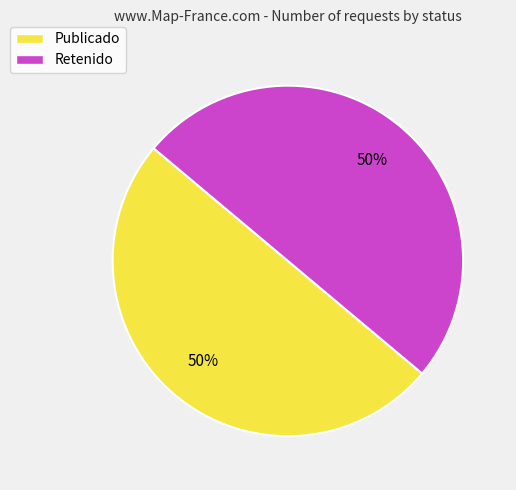

Is it true that Retenido is 50% of the pie?

True